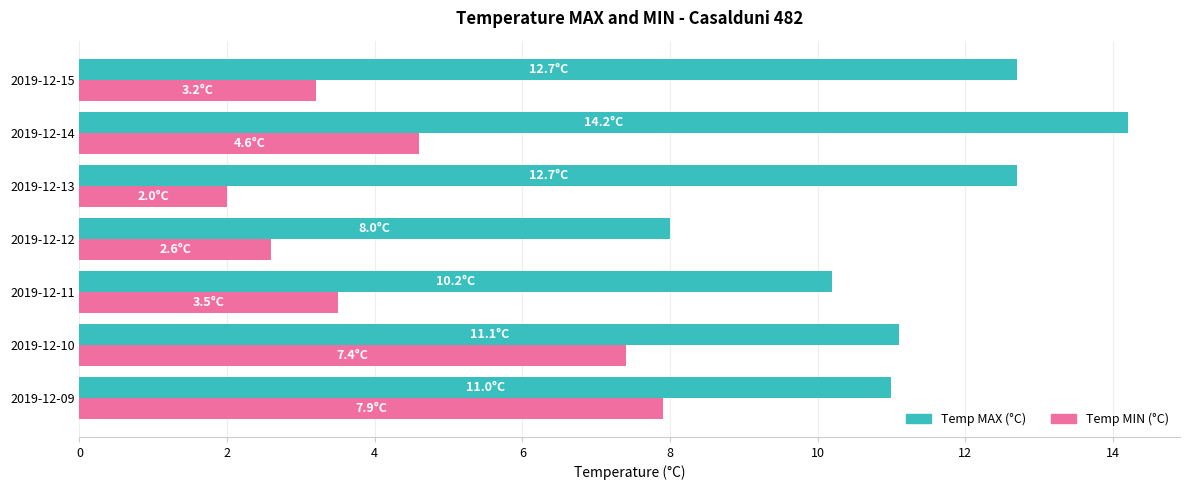

Is it true that Temp MIN (°C) equals 3.2 at 2019-12-15?

True